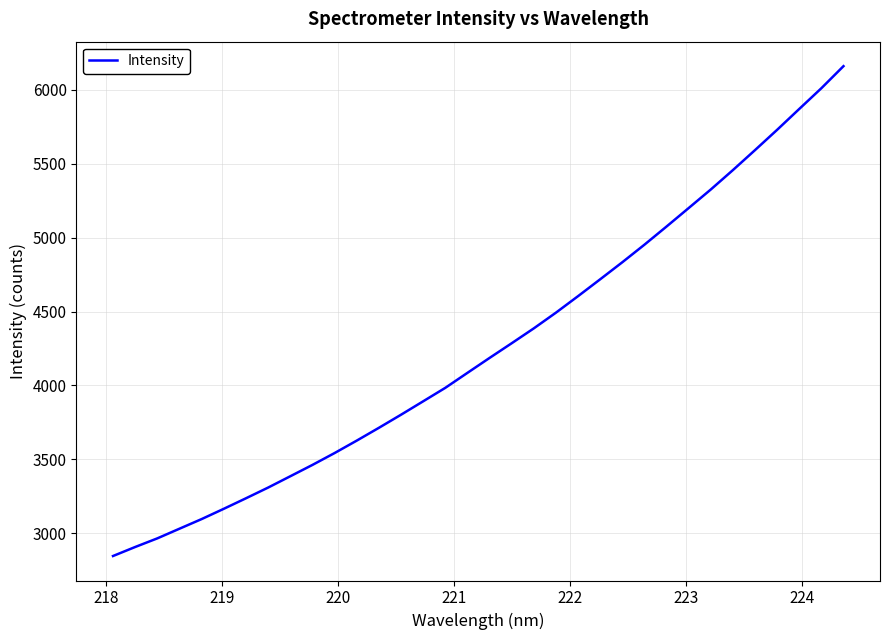

What is the smallest value displayed?

2844.7